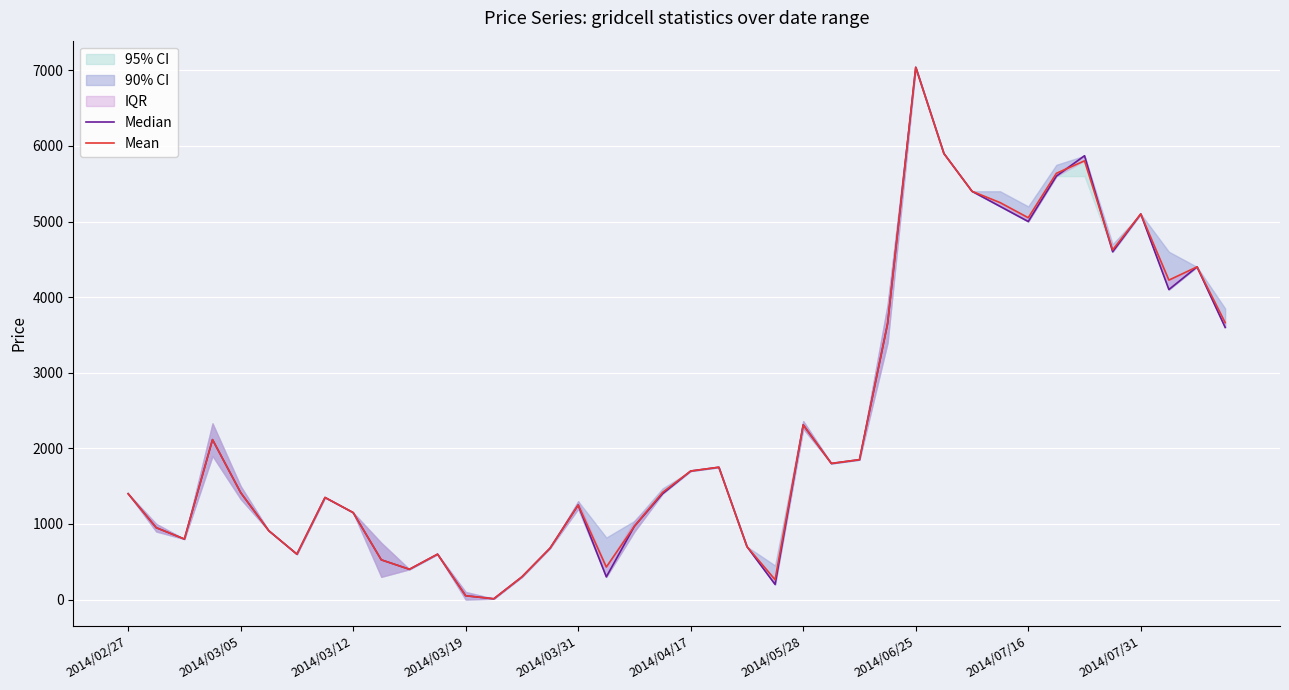

Which category has the lowest value in the Mean series?

13